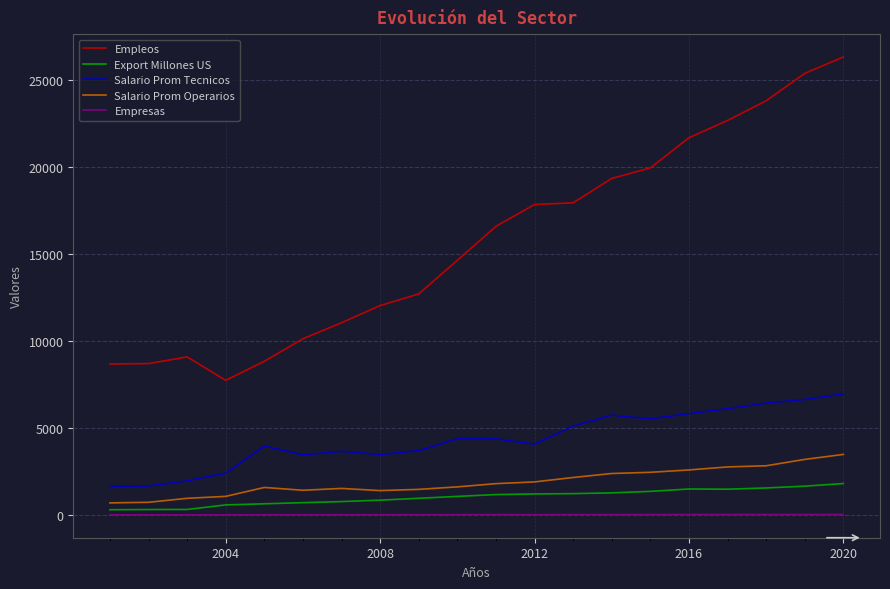

True or false: Salario Prom Tecnicos and Empleos cross at least once.

False